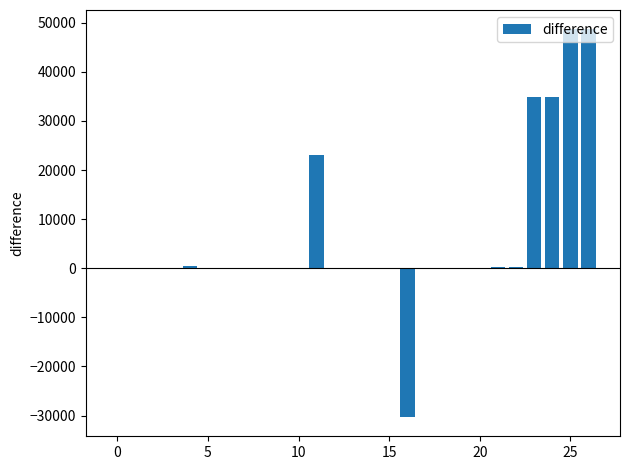

What is the sum of all values?

160532